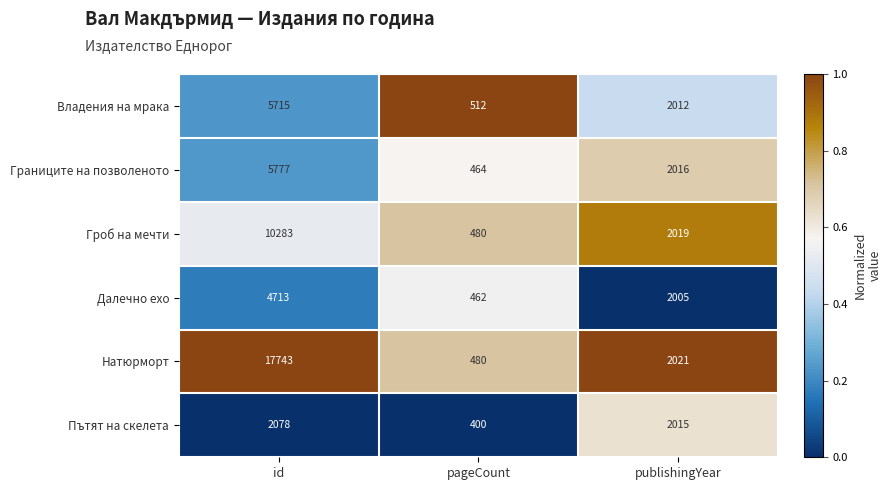

Reading left to right, what are all the values shown in this chart?

Владения на мрака: id=5715	pageCount=512	publishingYear=2012
Границите на позволеното: id=5777	pageCount=464	publishingYear=2016
Гроб на мечти: id=10283	pageCount=480	publishingYear=2019
Далечно ехо: id=4713	pageCount=462	publishingYear=2005
Натюрморт: id=17743	pageCount=480	publishingYear=2021
Пътят на скелета: id=2078	pageCount=400	publishingYear=2015